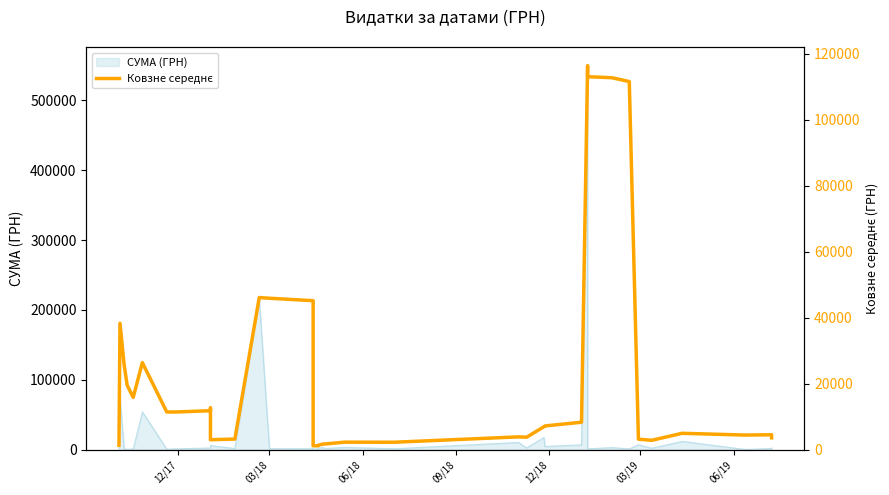

True or false: the data has more than 1 interior local peaks.

True